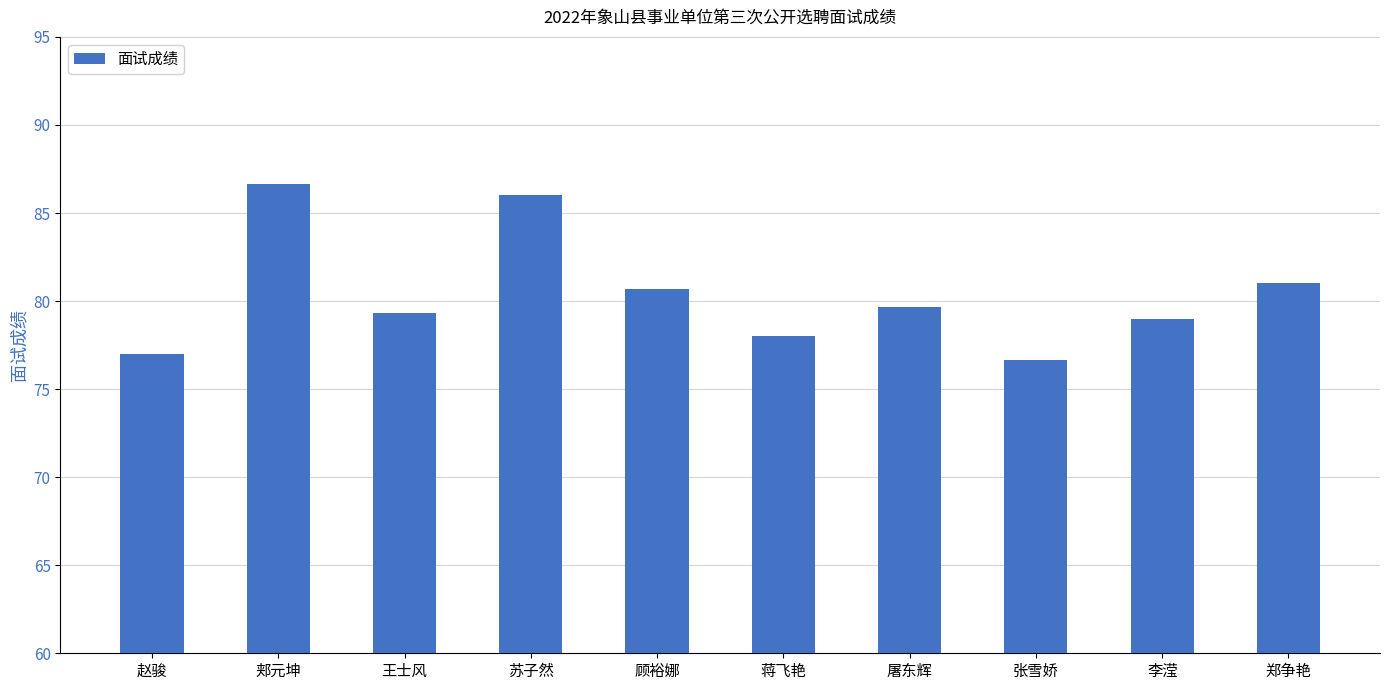

Count the number of data series in this chart.

1